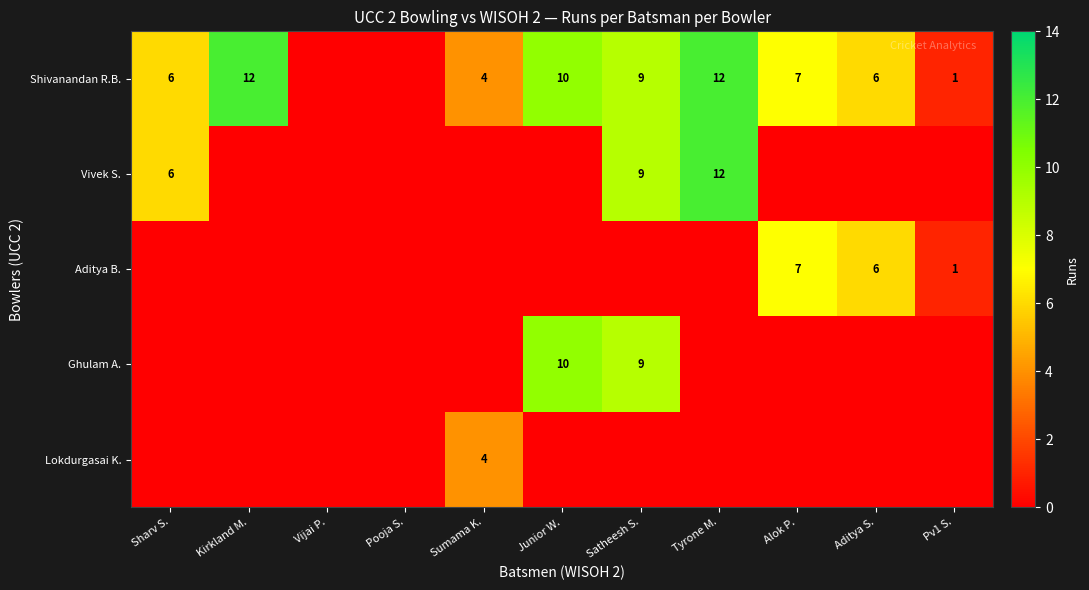

What is the sum of the Ghulam A. values at Satheesh S. and Junior W.?

19